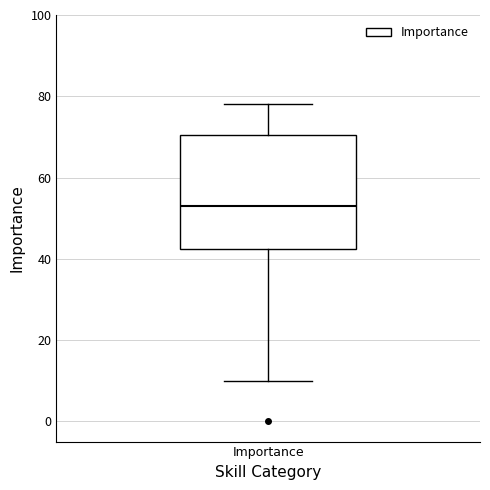

Read this box plot against the y-axis: the position of the median line, the range covered by the box, and the ends of both whiskers. The values are not printed on the chart, so give them approximately, as read against the axis.

median 54, box 42 to 70, whiskers 10 to 78